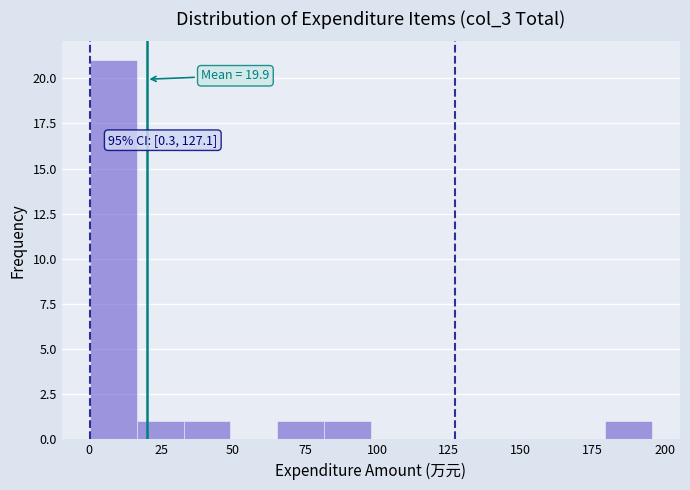

Read against the x-axis, roughly where is the centre of the tallest bar?

10